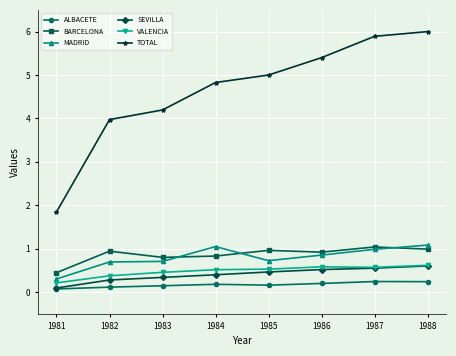

Is the value of TOTAL at 1986 greater than the value of SEVILLA at 1982?

Yes